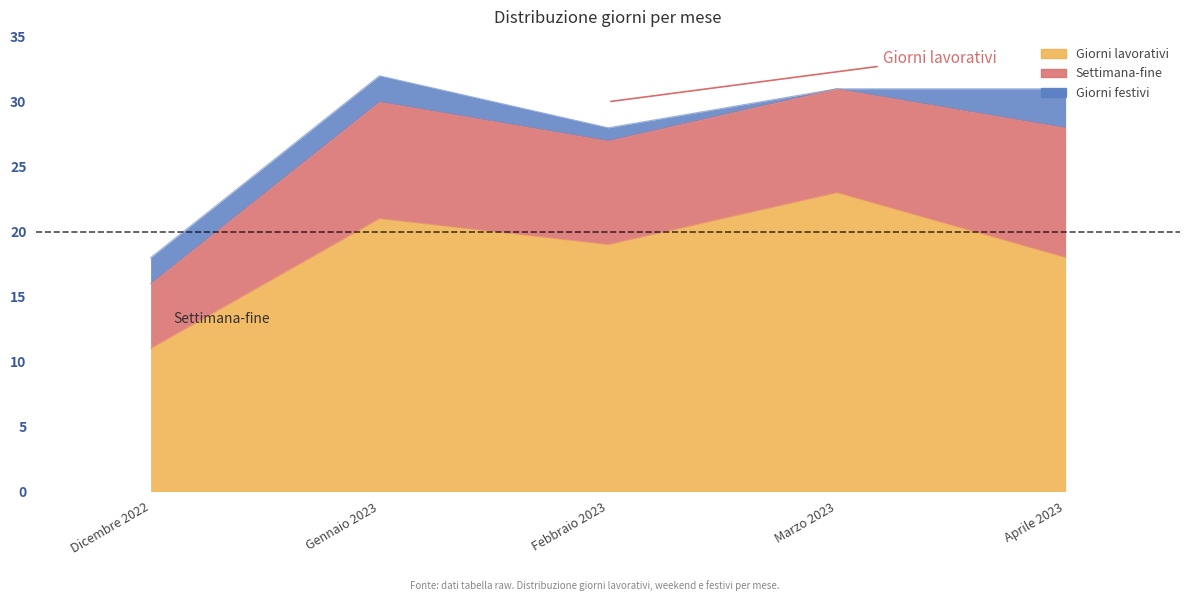

Where is the first local maximum for Settimana-fine?

Gennaio 2023